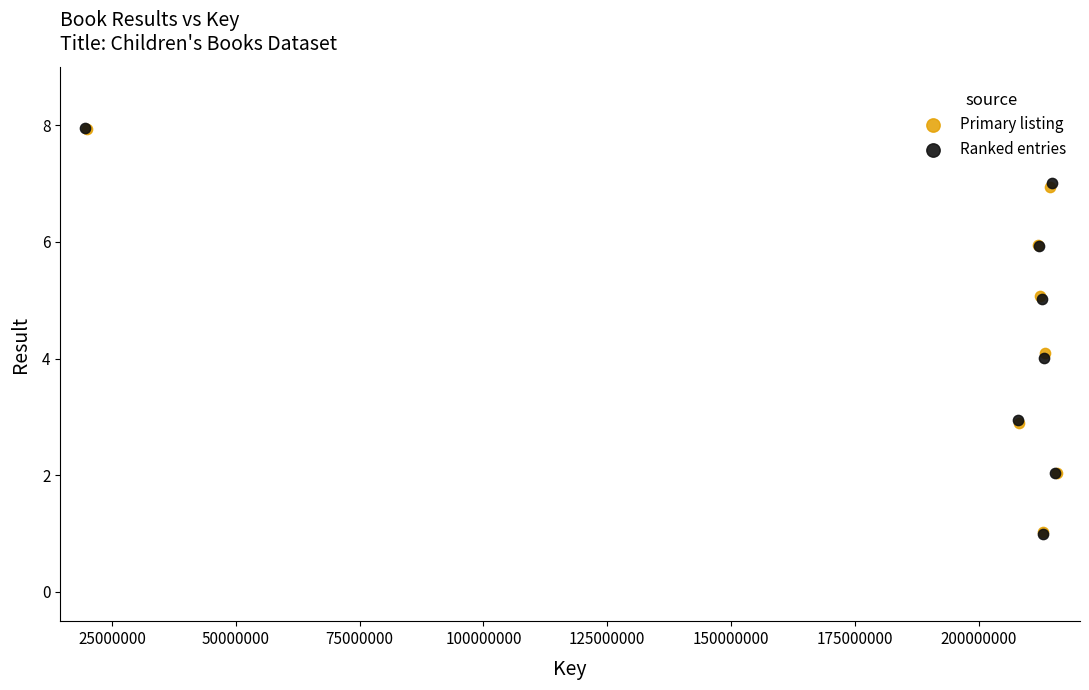

What are all the series names shown in the legend?

Primary listing, Ranked entries